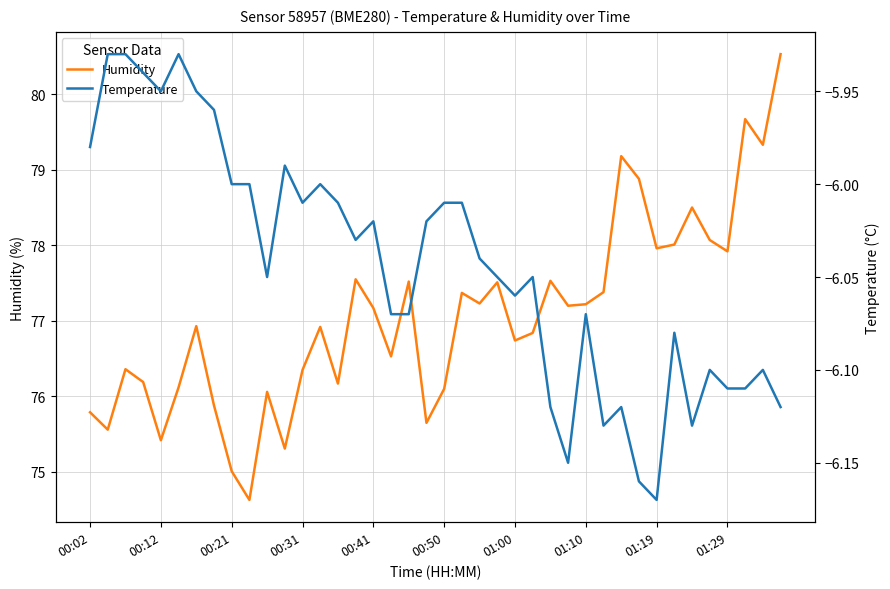

What is the average value of the Temperature series?

-6.0